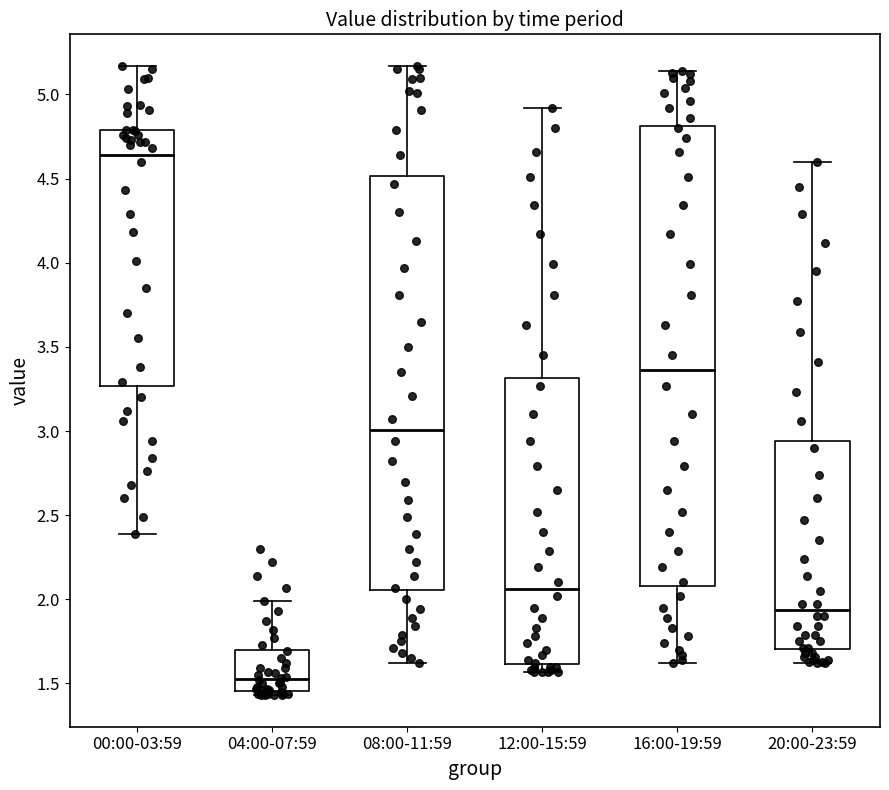

Reading left to right, read every box against the y-axis: the position of its median line, the range the box covers, and the ends of its whiskers. The values are not printed on the chart, so give them approximately, as read against the axis.

00:00-03:59: median 4.65, box 3.25 to 4.80, whiskers 2.40 to 5.15
04:00-07:59: median 1.55, box 1.45 to 1.70, whiskers 1.45 (just below the box's lower edge) to 2.00
08:00-11:59: median 3.00, box 2.05 to 4.50, whiskers 1.60 to 5.15
12:00-15:59: median 2.05, box 1.60 to 3.30, whiskers 1.55 to 4.90
16:00-19:59: median 3.35, box 2.10 to 4.80, whiskers 1.60 to 5.15
20:00-23:59: median 1.95, box 1.70 to 2.95, whiskers 1.60 to 4.60